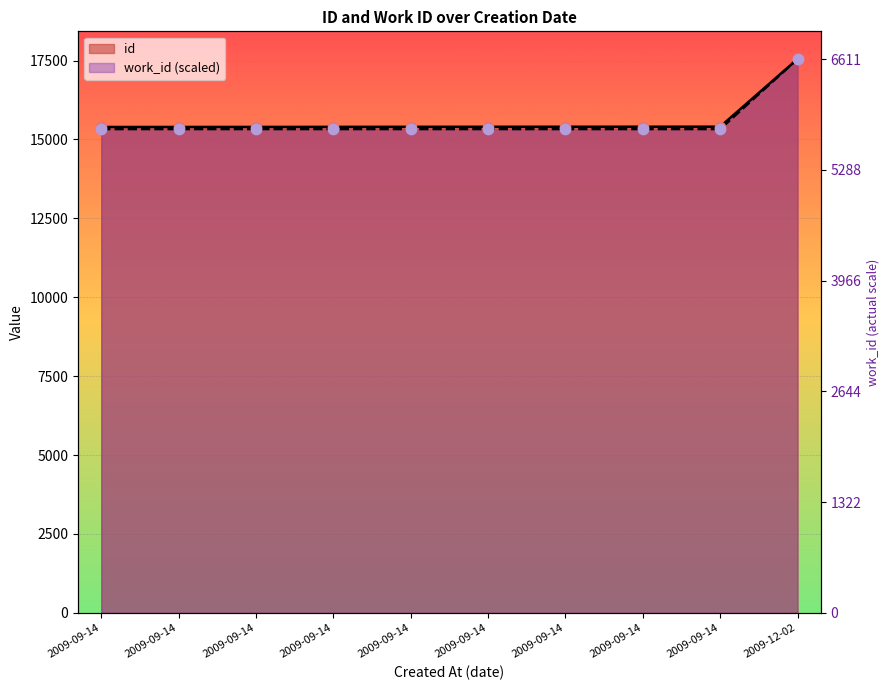

Which series contains the lowest Y value?

work_id